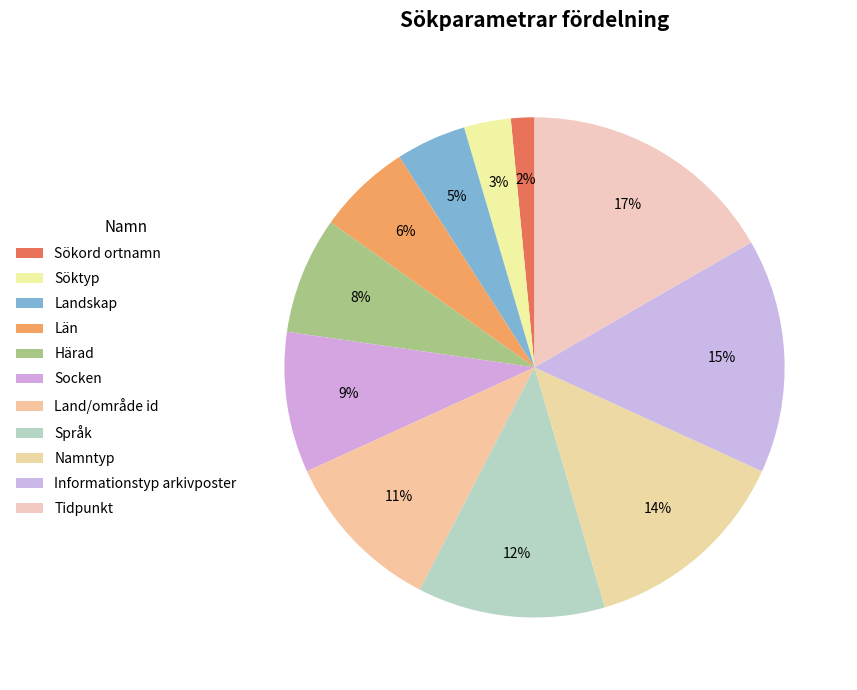

How many segments does this pie chart have?

11